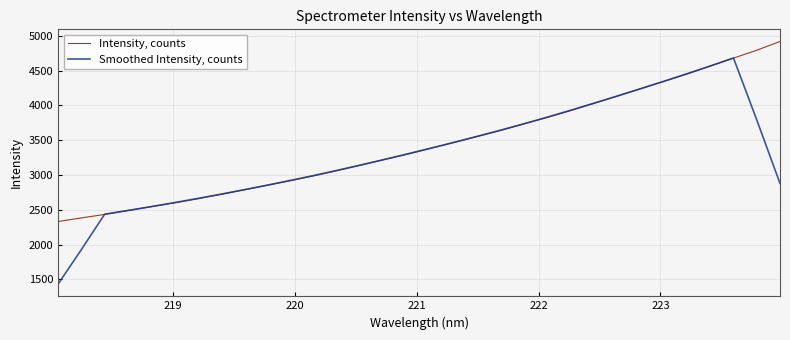

Rank the series by their average value, from highest to lowest.

Intensity, counts, Smoothed Intensity, counts